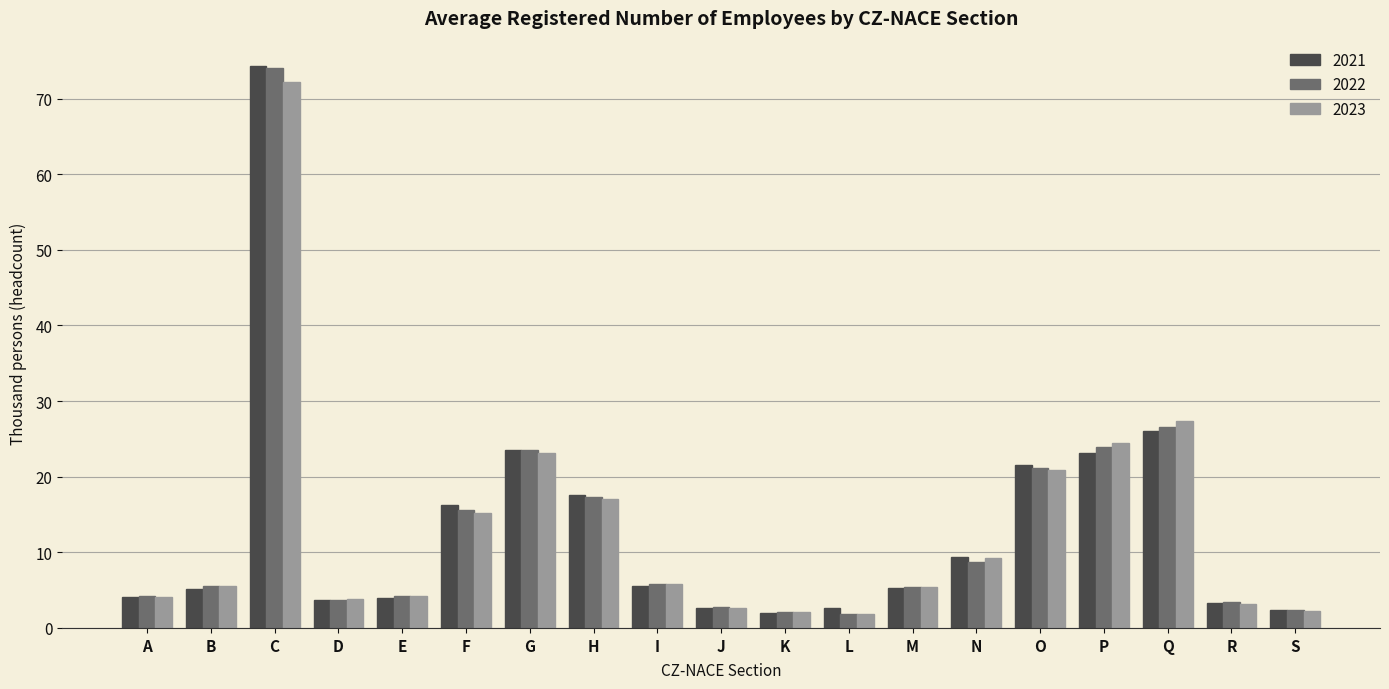

Where is 2022 nearest to the value 37?

Q